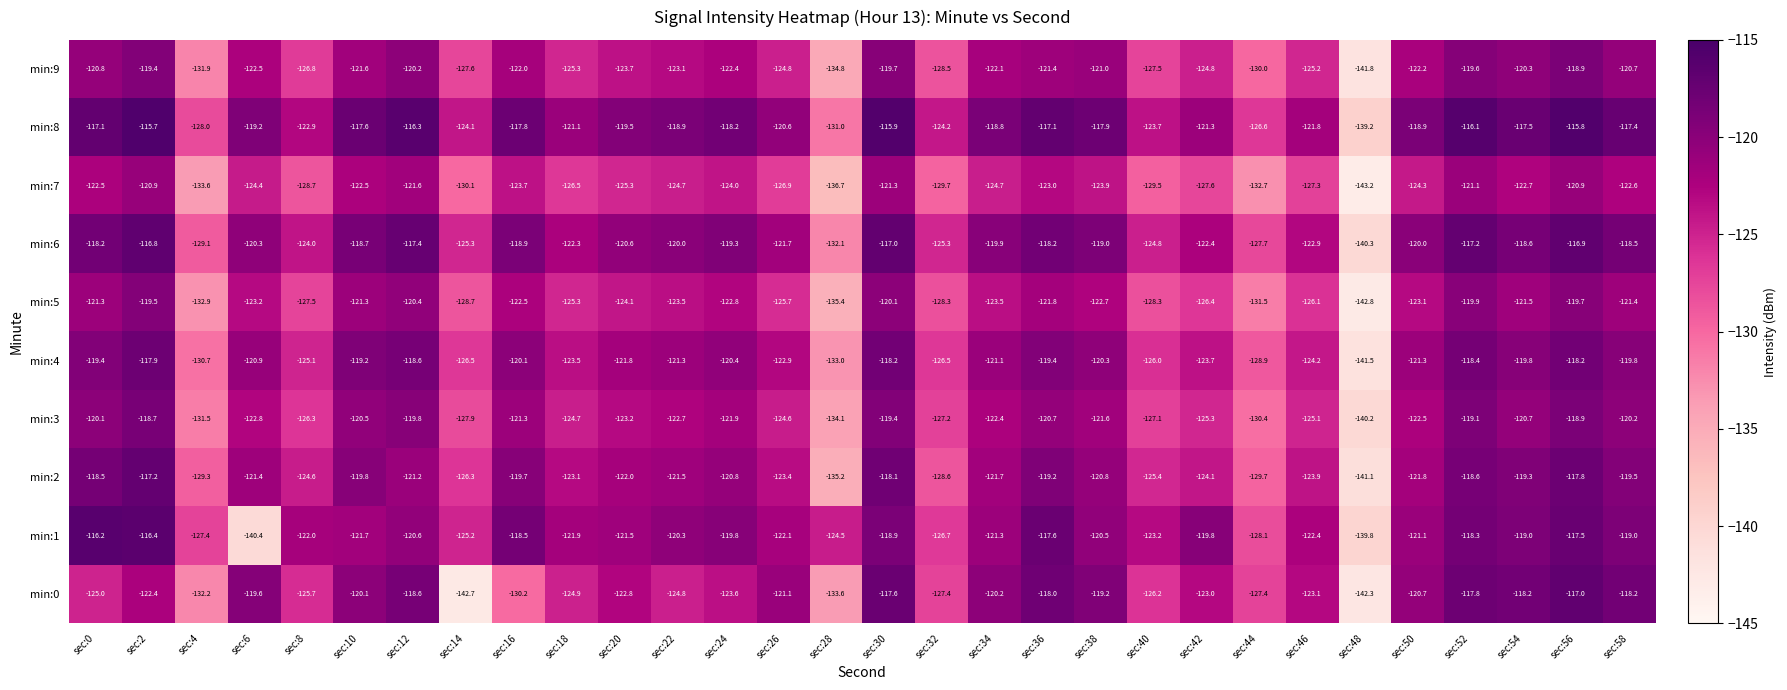

Which label corresponds to the largest value in the chart?

sec:2